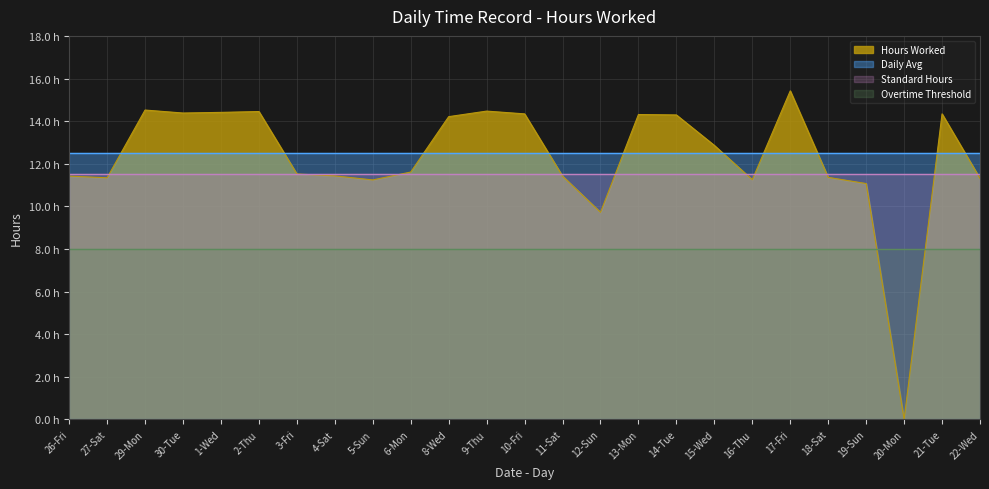

Between 26-Fri and 27-Sat, which series saw the biggest shift?

Hours Worked